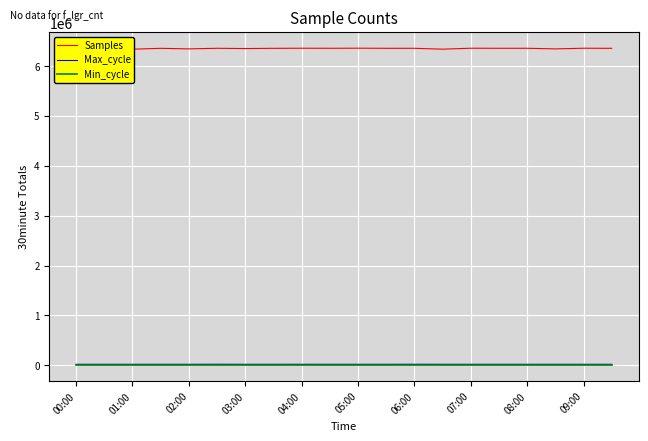

The value of Samples at 04:00 is 10301397. True or false?

False